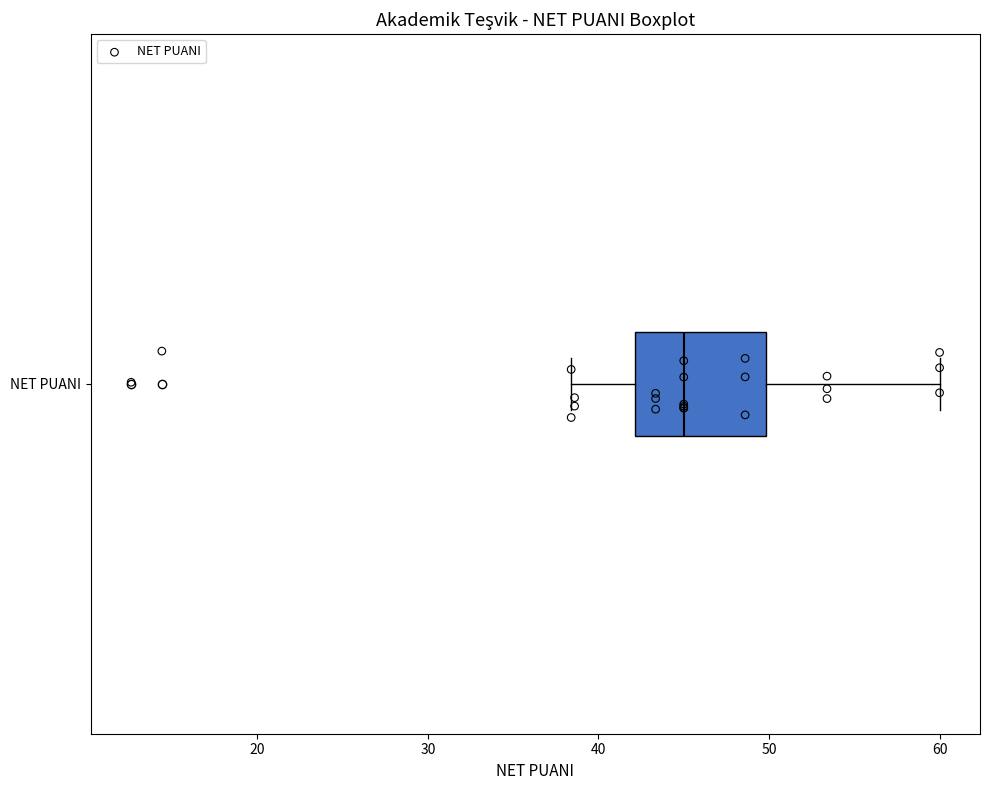

Read this box plot against the x-axis: the position of the median line, the range covered by the box, and the ends of both whiskers. The values are not printed on the chart, so give them approximately, as read against the axis.

median 45, box 42 to 50, whiskers 38 to 60